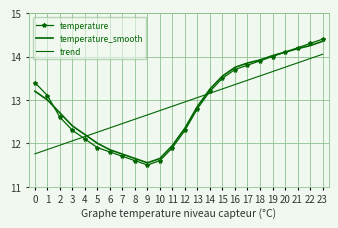

Count the number of categories in the chart.

24